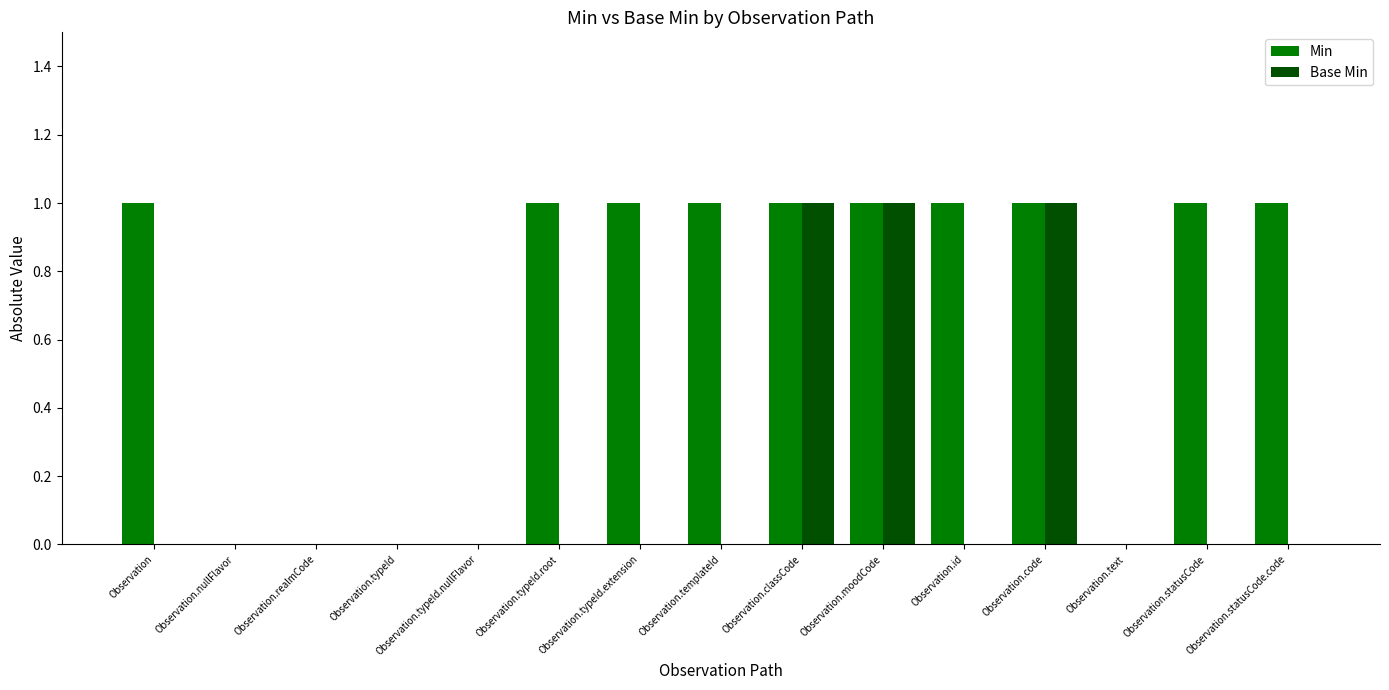

What is the sum of all Base Min values?

3